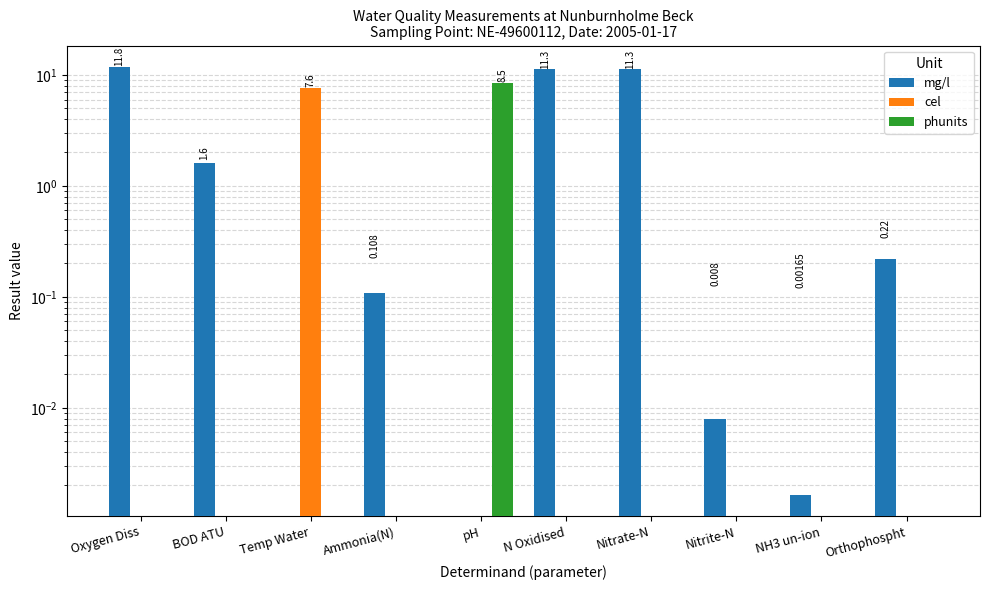

Which series has the widest spread of values?

mg/l